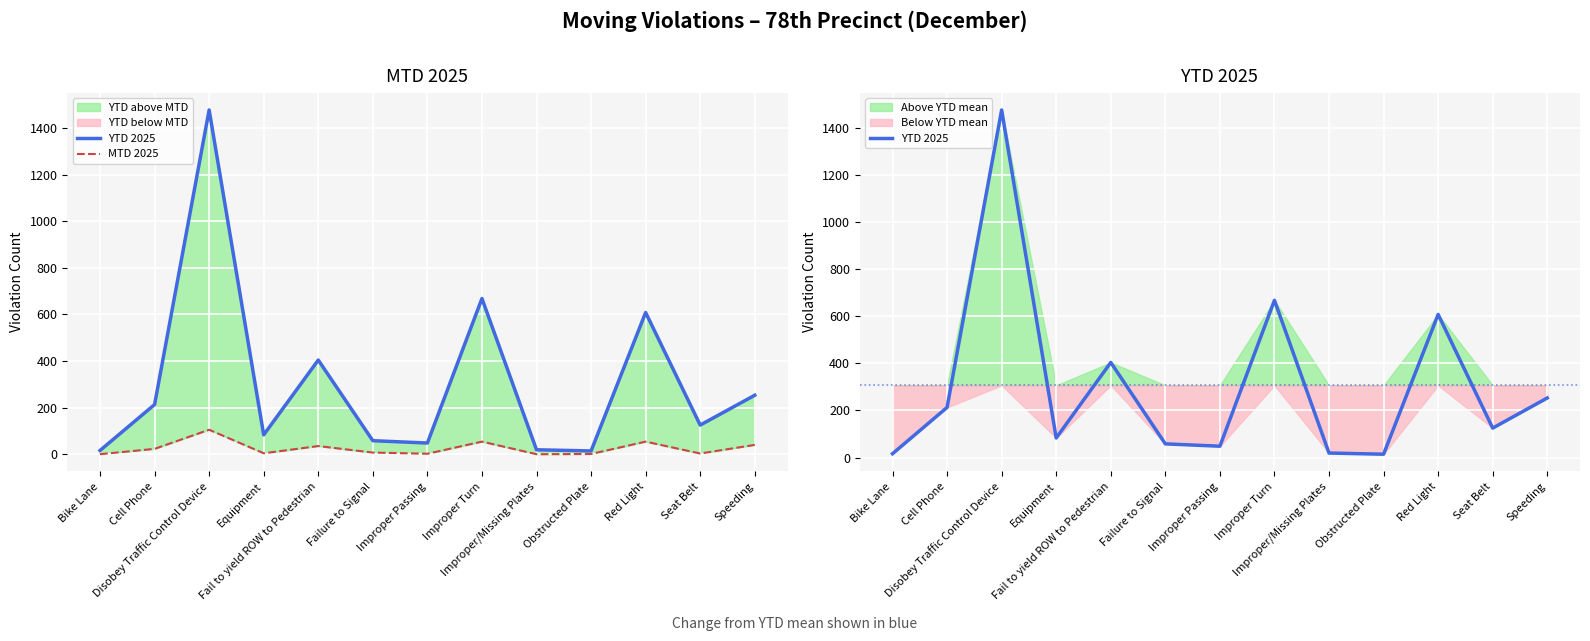

True or false: YTD 2025 and MTD 2025 intersect in this chart.

False